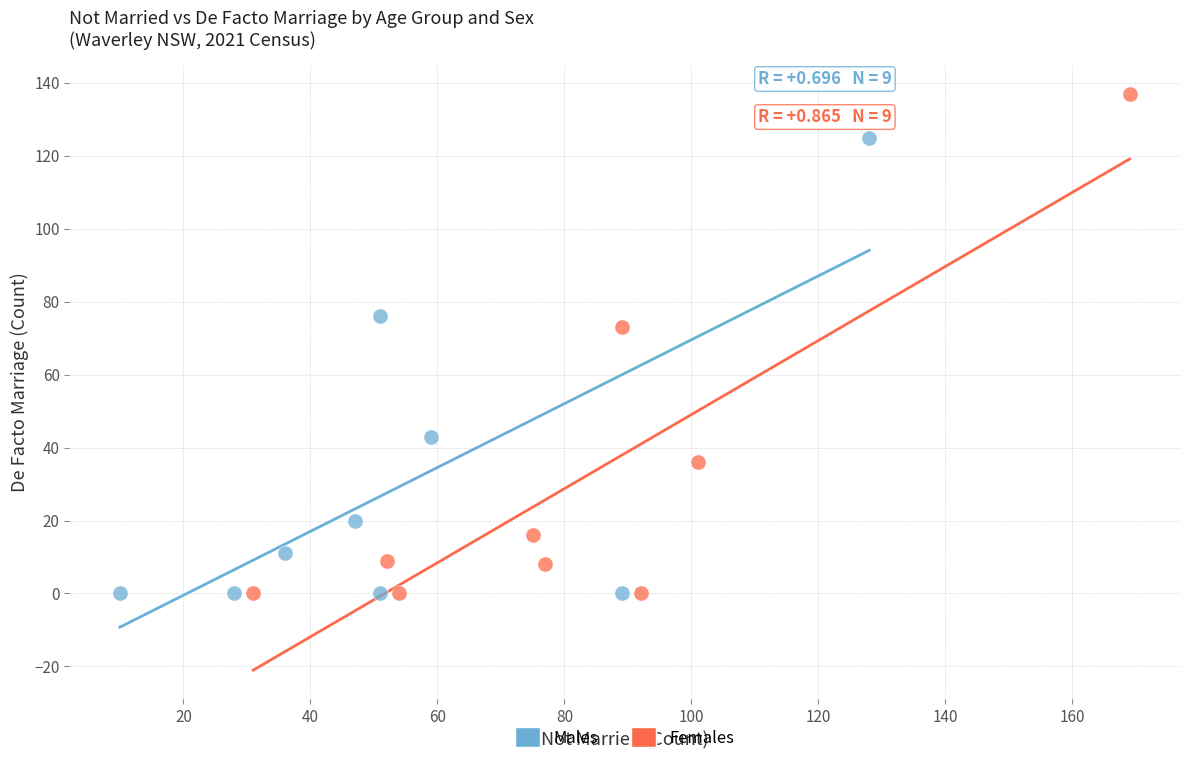

Which series reaches the maximum Y coordinate?

Females